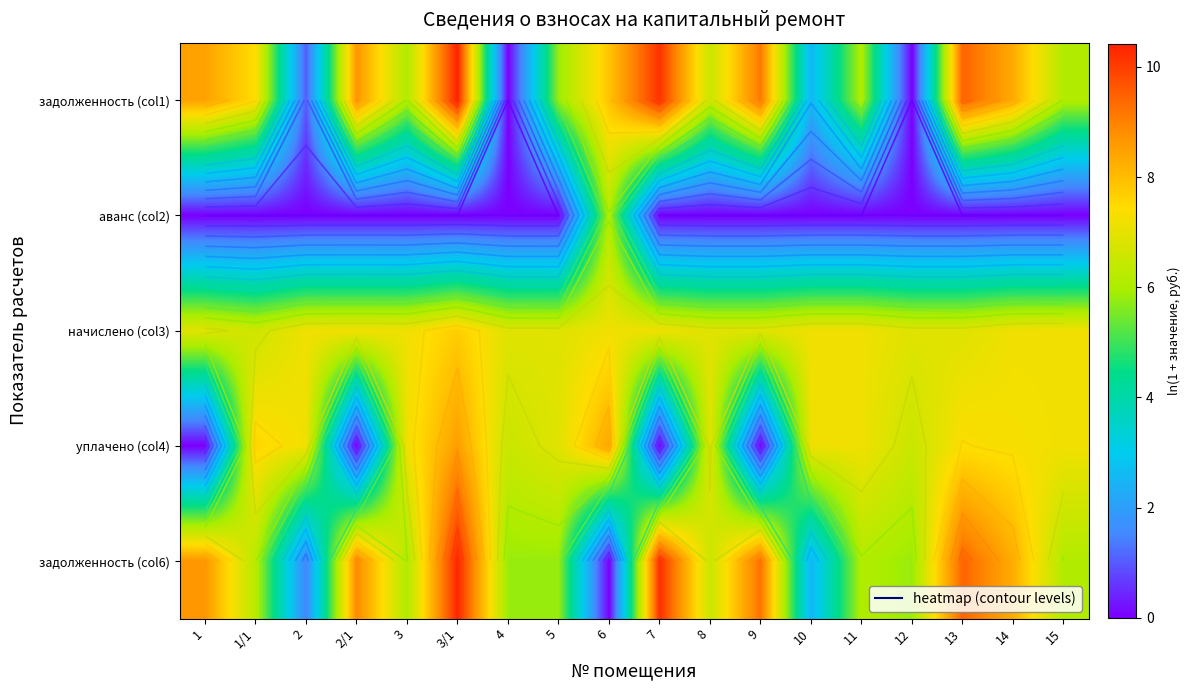

What is the total value across all series at 4?

19.2